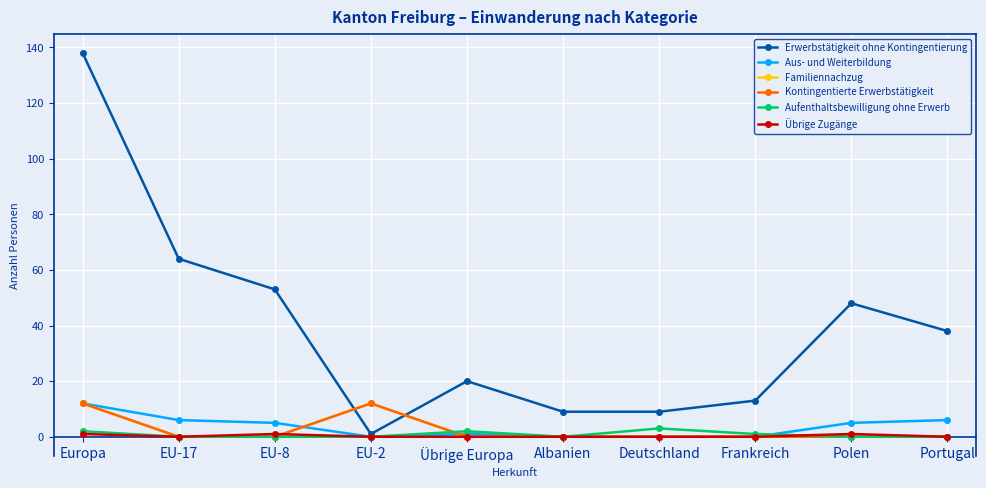

How many times do Erwerbstätigkeit ohne Kontingentierung and Familiennachzug cross each other?

2